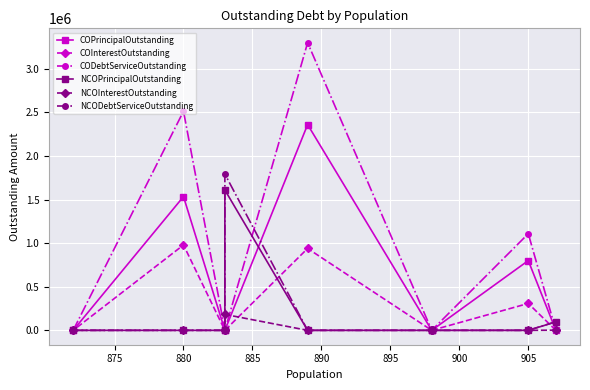

At how many categories does at least one series exceed 886684?

4